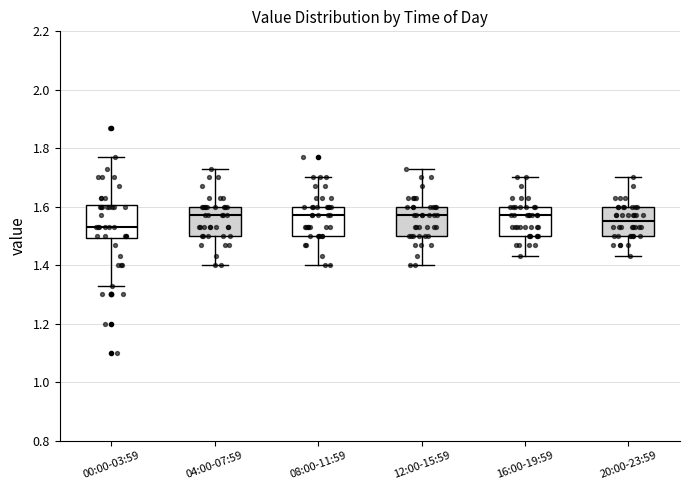

Where does the upper whisker of the box for 00:00-03:59 end on the y-axis? The values are not printed on the chart, so give them approximately, as read against the axis.

1.78